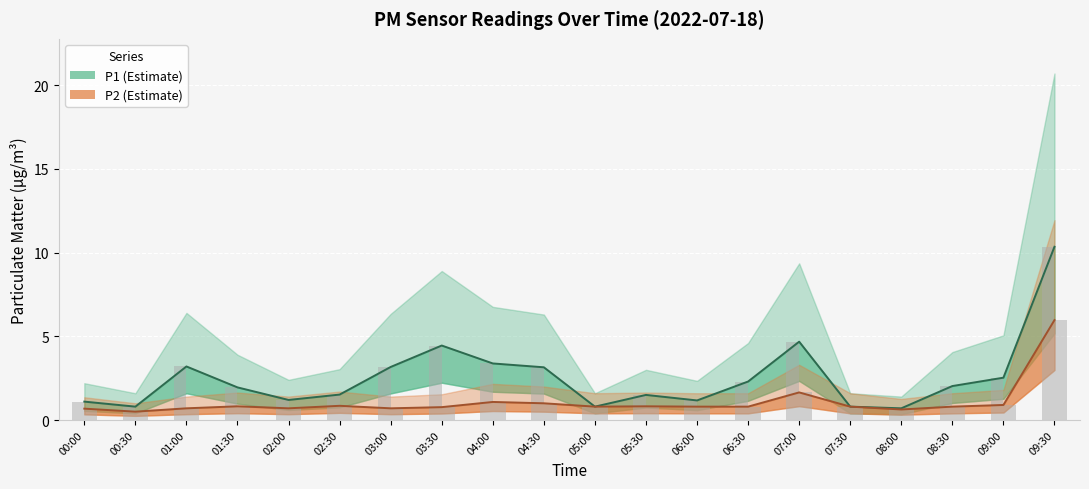

What is the value of the P2 center bar at the 13th from the left?

0.8